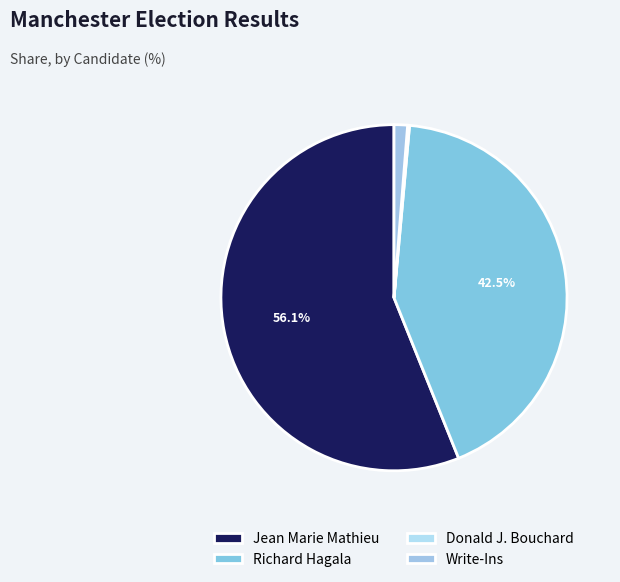

Between Jean Marie Mathieu and Write-Ins, which is larger?

Jean Marie Mathieu